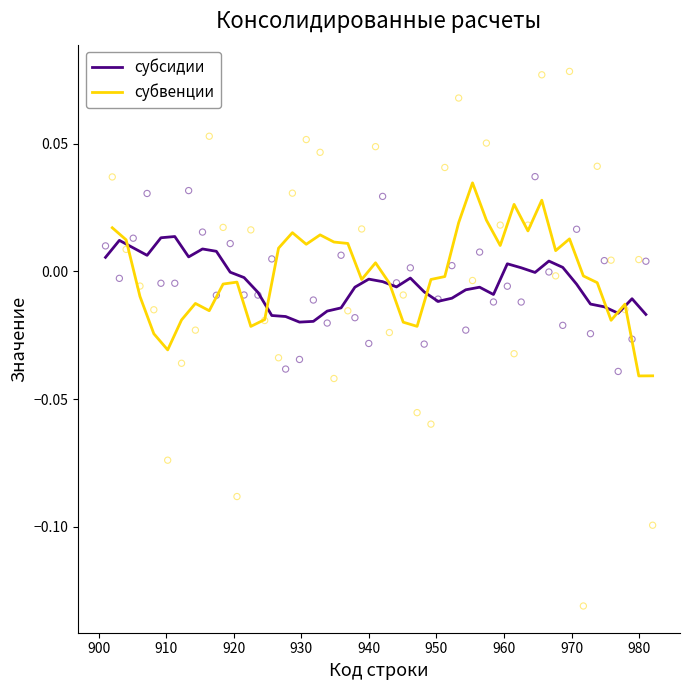

Which series reaches the minimum Y coordinate?

субвенции